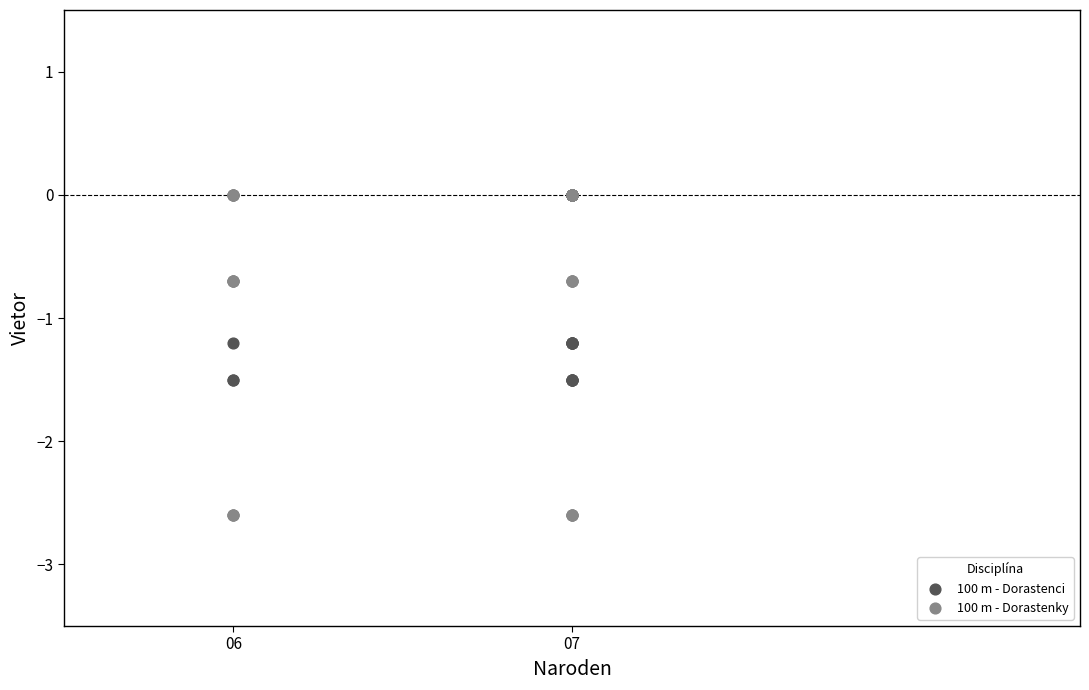

Which series has the widest spread of Y values?

100 m - Dorastenky